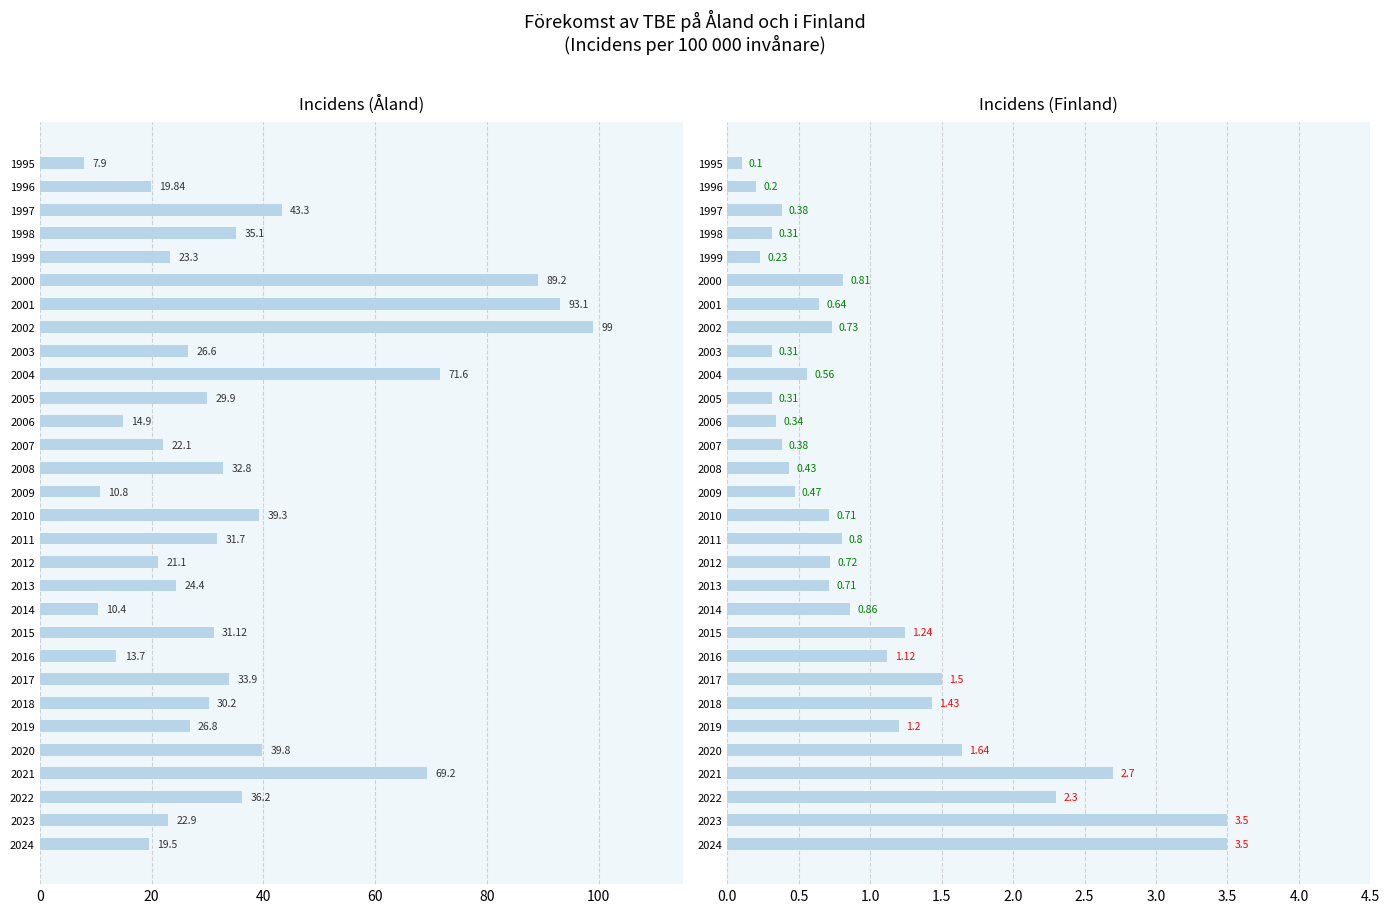

What is the value of the Incidens (Finland) bar at the 28th from the left?

2.3